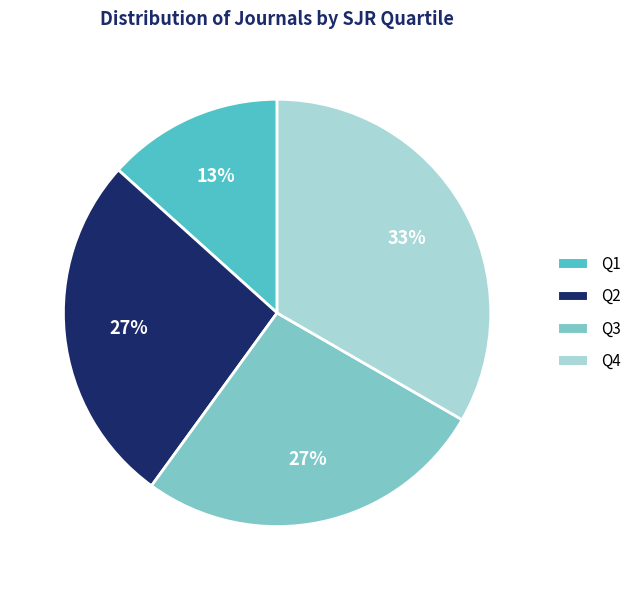

What percentage is the Q3 slice, to the nearest percent?

27%